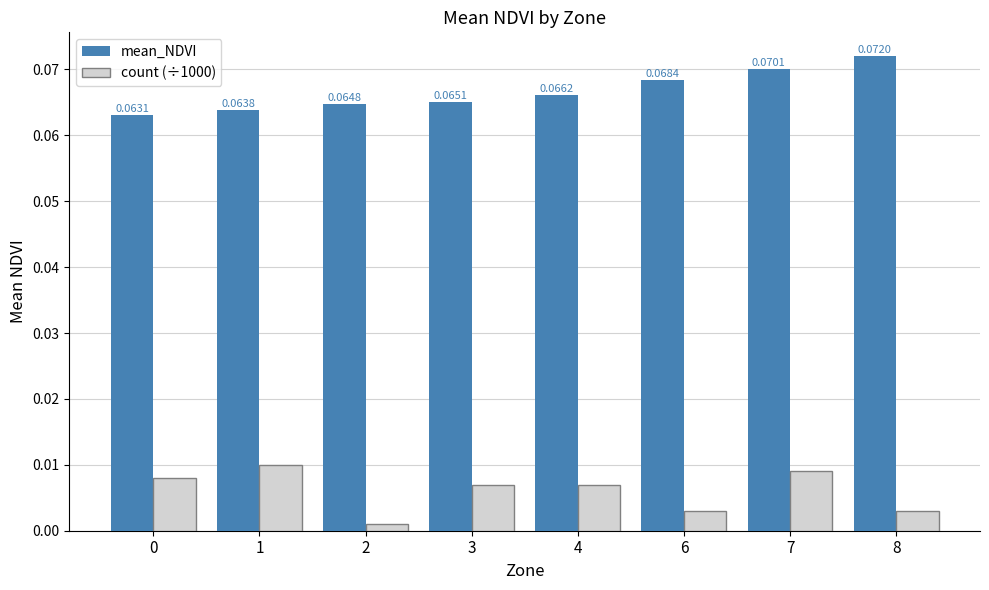

Between 0 and 1, which series saw the biggest shift?

count (÷1000)